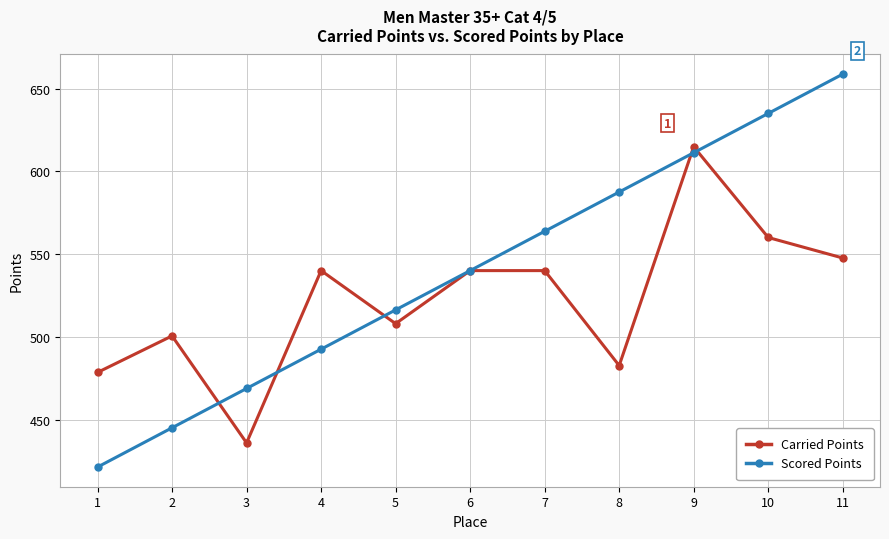

Rank the series by their average value, from highest to lowest.

Scored Points, Carried Points